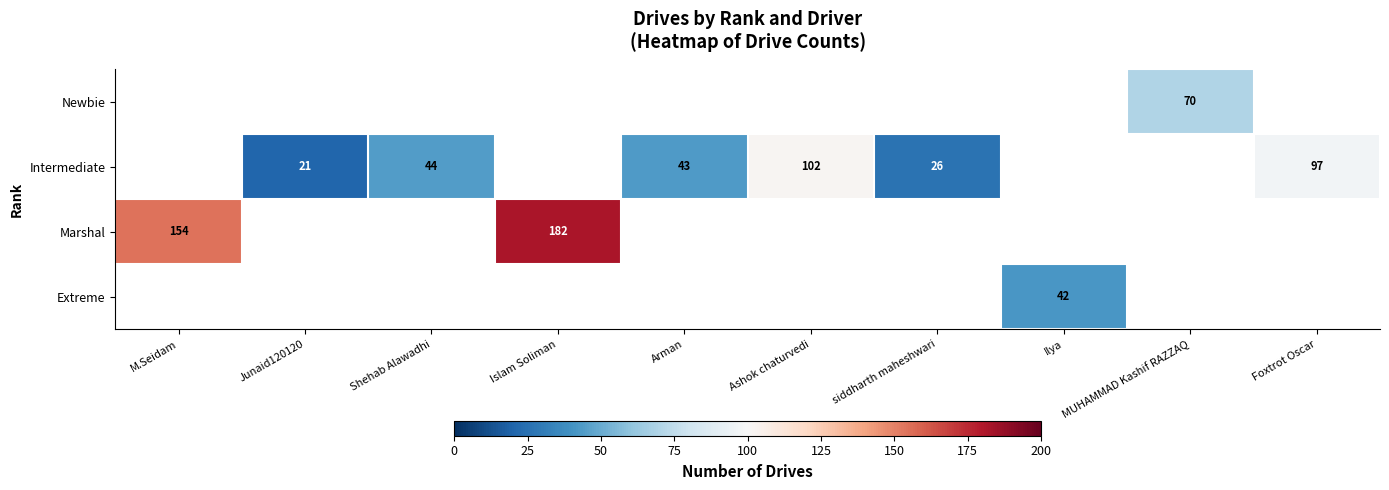

Is the value of Extreme at Ilya greater than the value of Marshal at Islam Soliman?

No